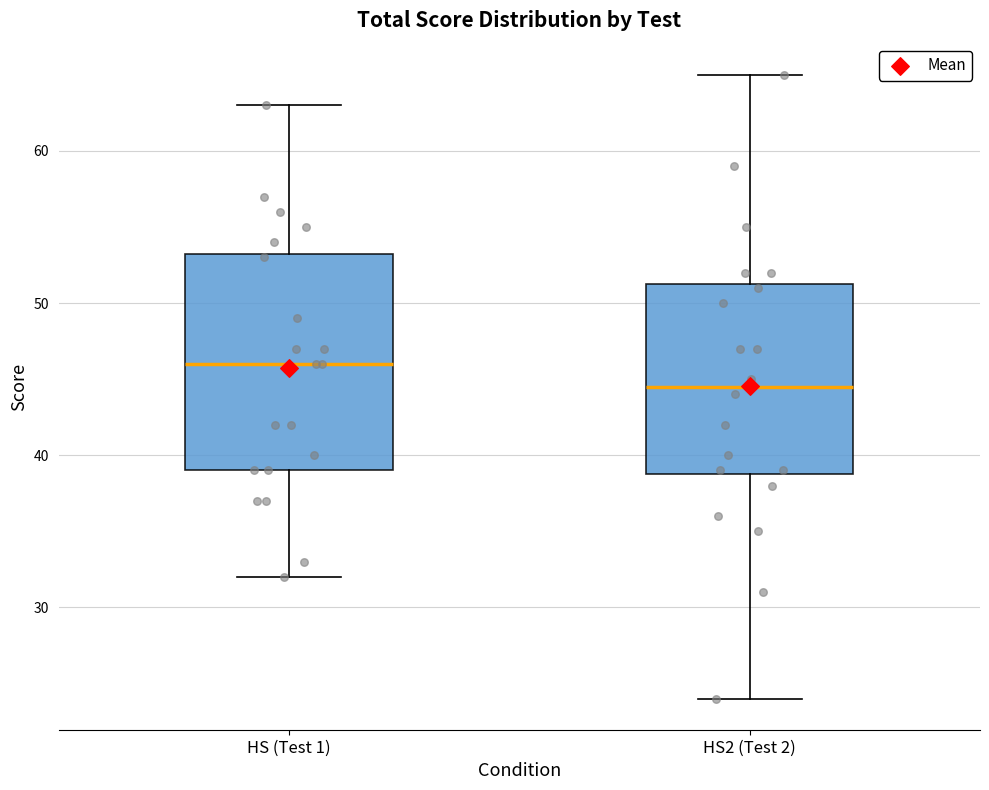

Comparing the boxes themselves (not the whiskers), which one is the tallest?

HS (Test 1)